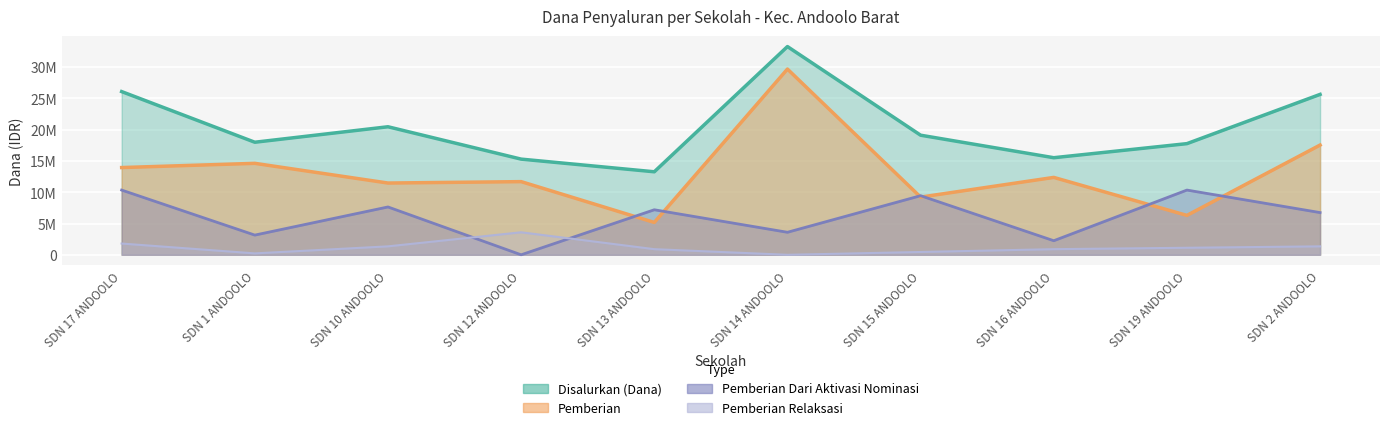

Is the value of Pemberian Relaksasi at SDN 10 ANDOOLO greater than the value of Disalurkan (Dana) at SDN 14 ANDOOLO?

No